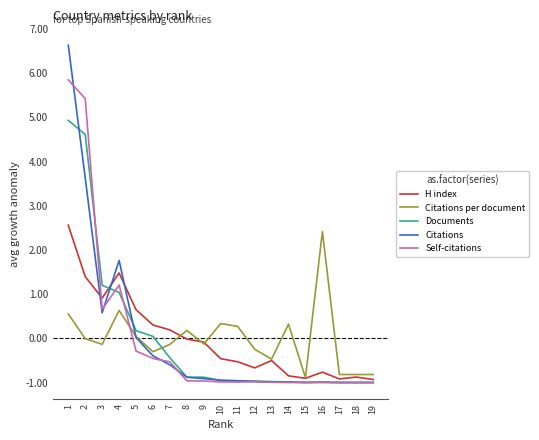

Count the number of data series in this chart.

5